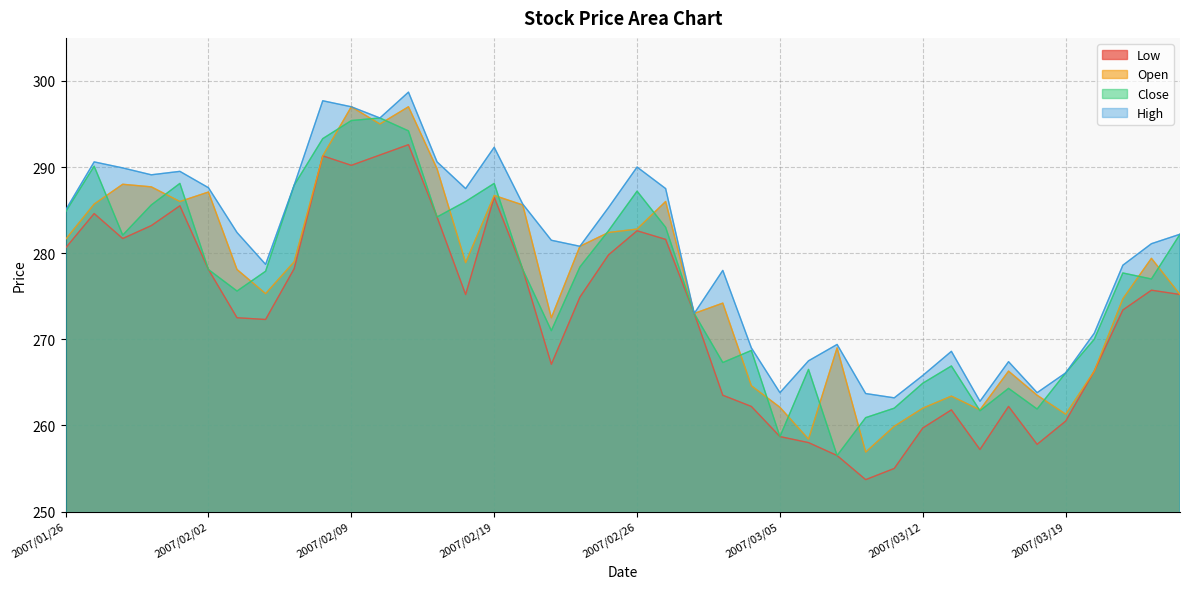

Where does the High series first go above 282?

2007/01/26